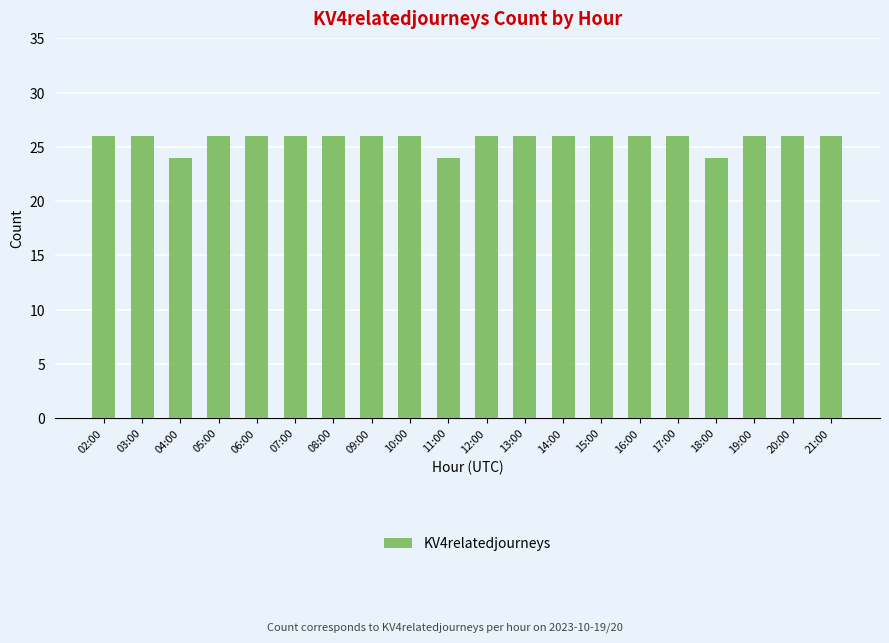

Reading left to right, list all the values displayed in this chart.

02:00=26	03:00=26	04:00=24	05:00=26	06:00=26	07:00=26	08:00=26	09:00=26	10:00=26	11:00=24	12:00=26	13:00=26	14:00=26	15:00=26	16:00=26	17:00=26	18:00=24	19:00=26	20:00=26	21:00=26